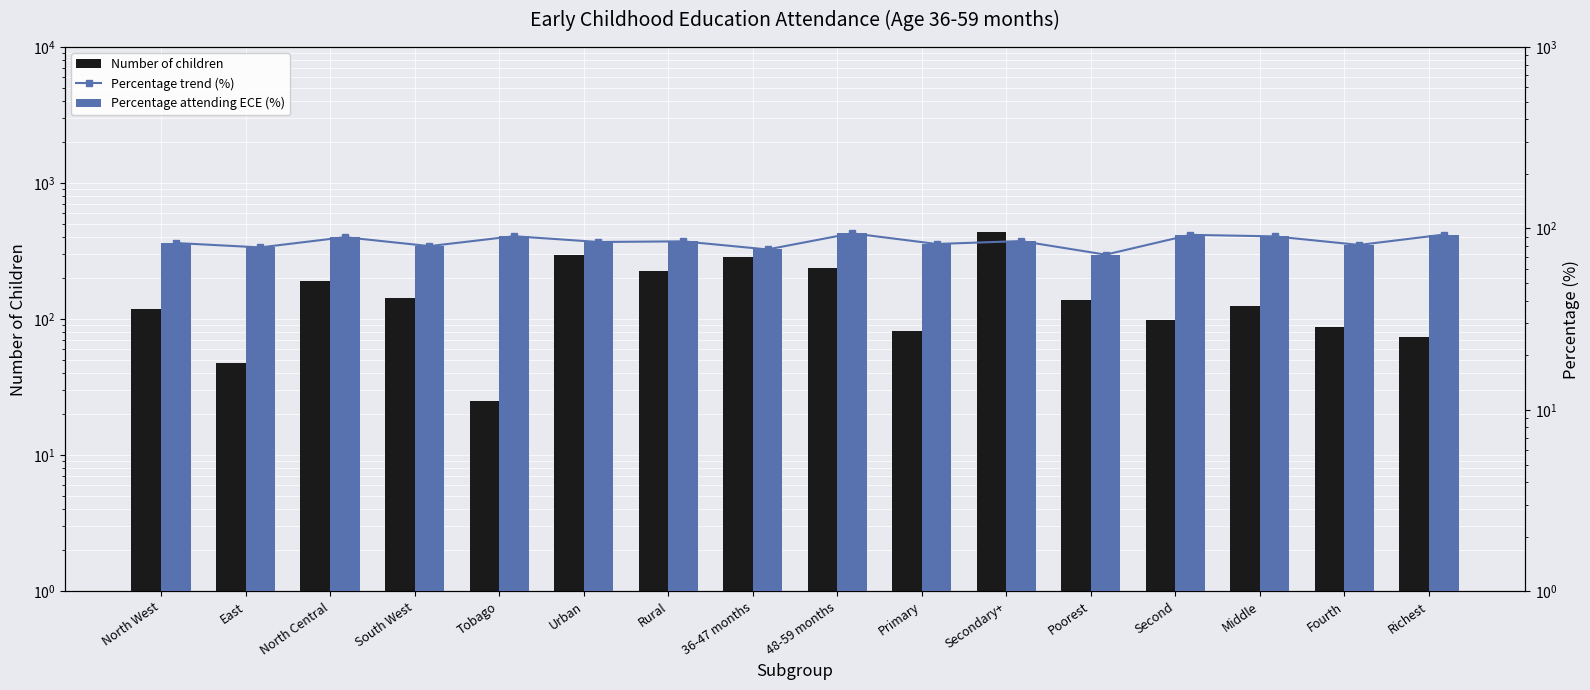

What is the lowest value of the Number of children series?

25.0